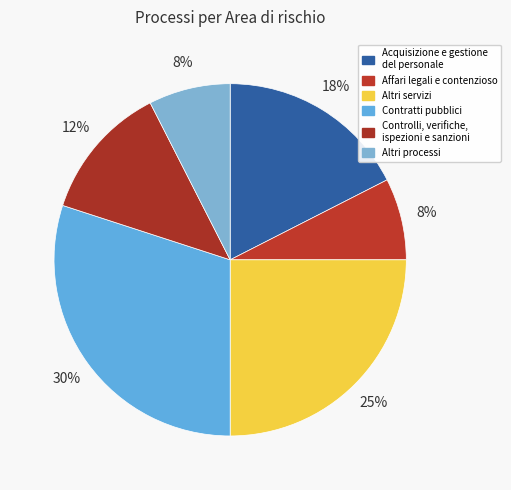

How many segments does this pie chart have?

6